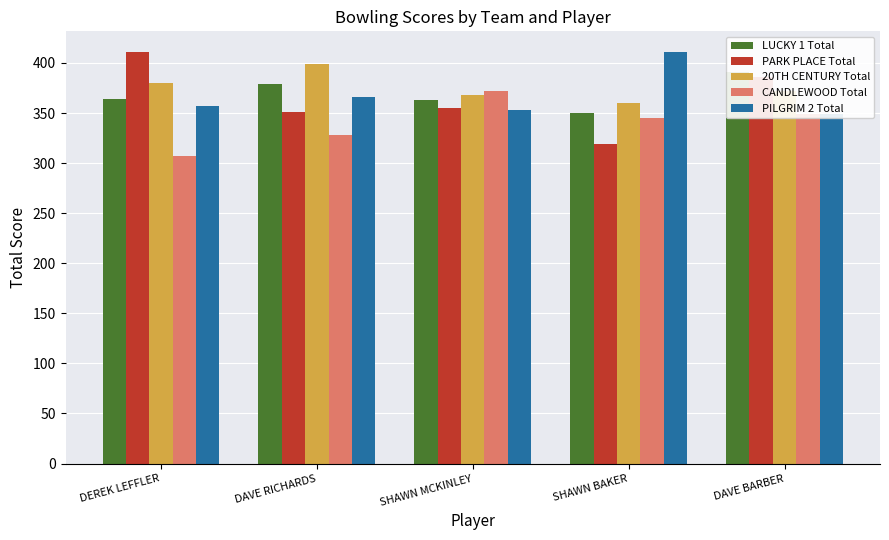

What position from the right is DAVE BARBER?

1